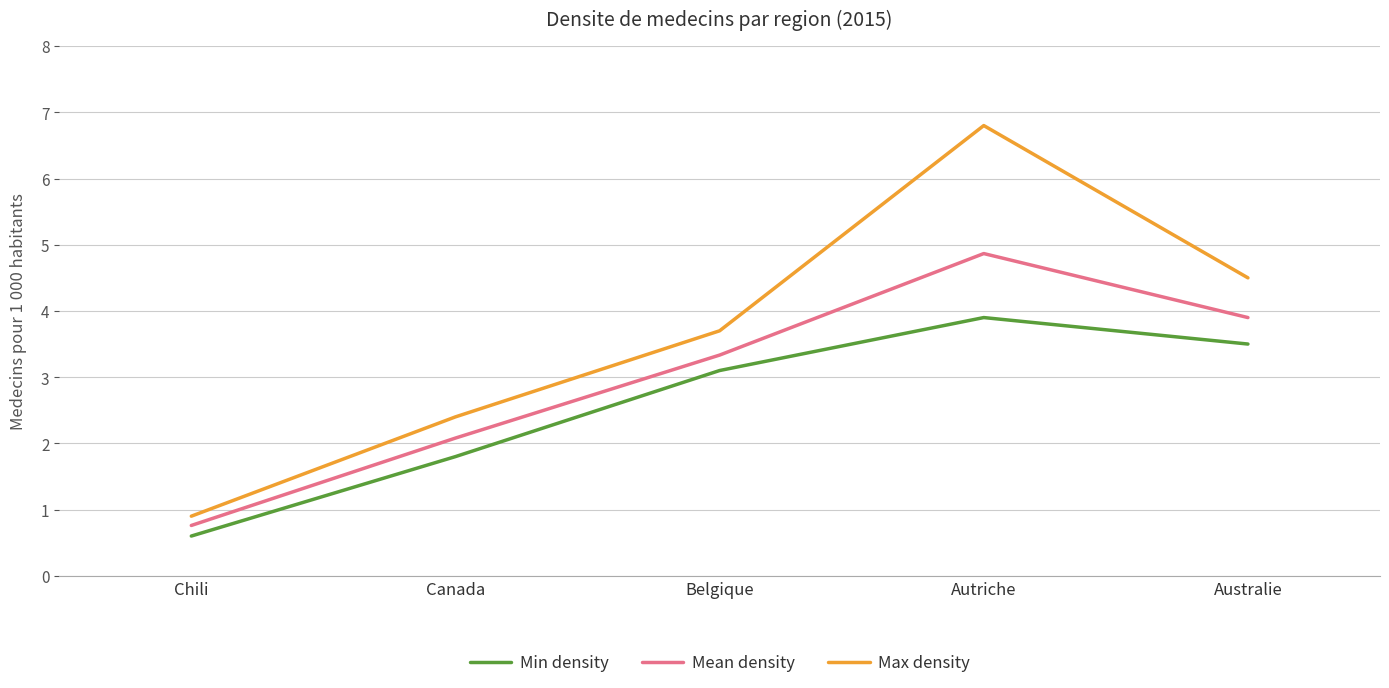

How many data points in Max density are less than 3?

2